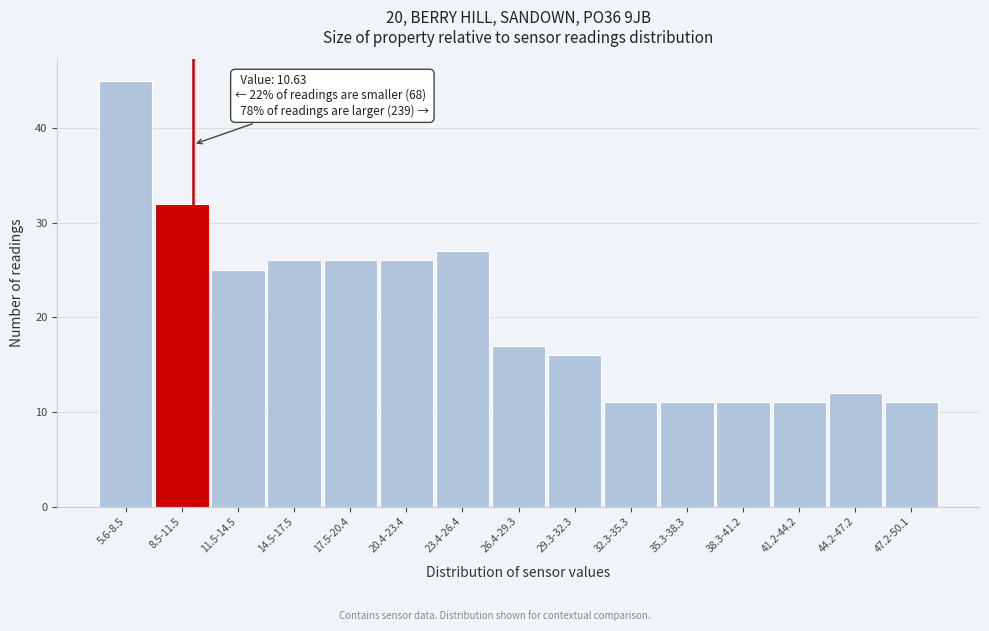

Reading left to right, transcribe all the data shown in this chart.

45	32	25	26	26	26	27	17	16	11	11	11	11	12	11